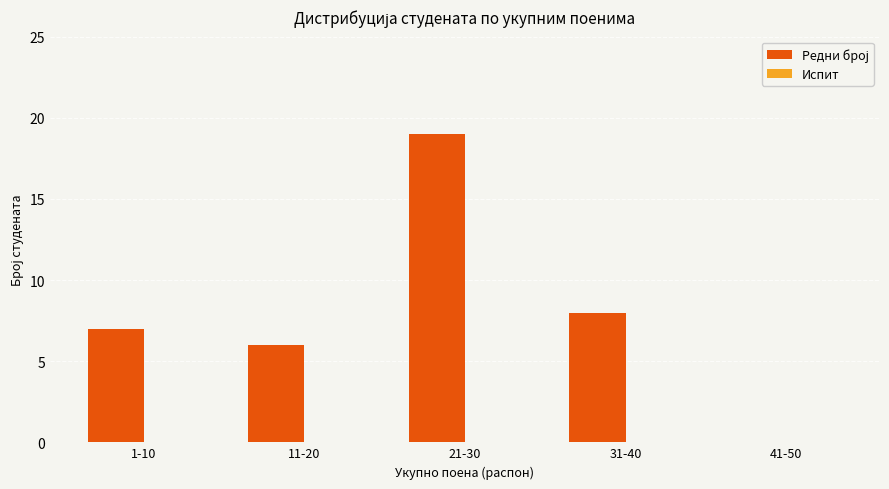

At which category does the chart reach its peak across all series?

21-30